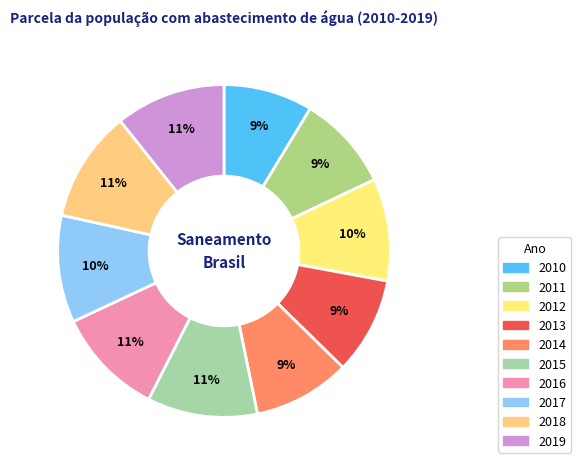

Which category has the biggest portion of the pie?

2018